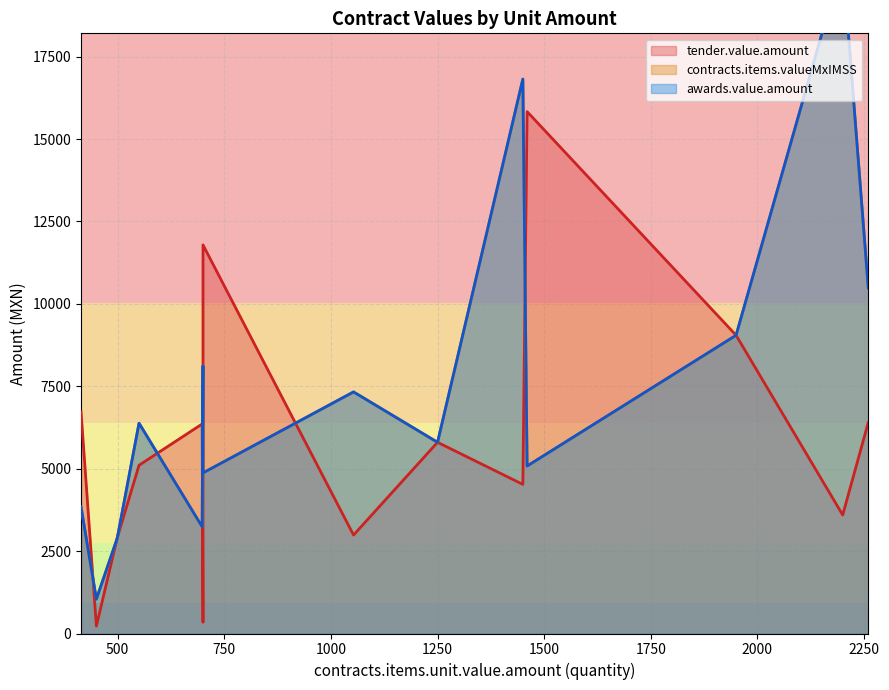

Which category has the highest value in the tender.value.amount series?

1460